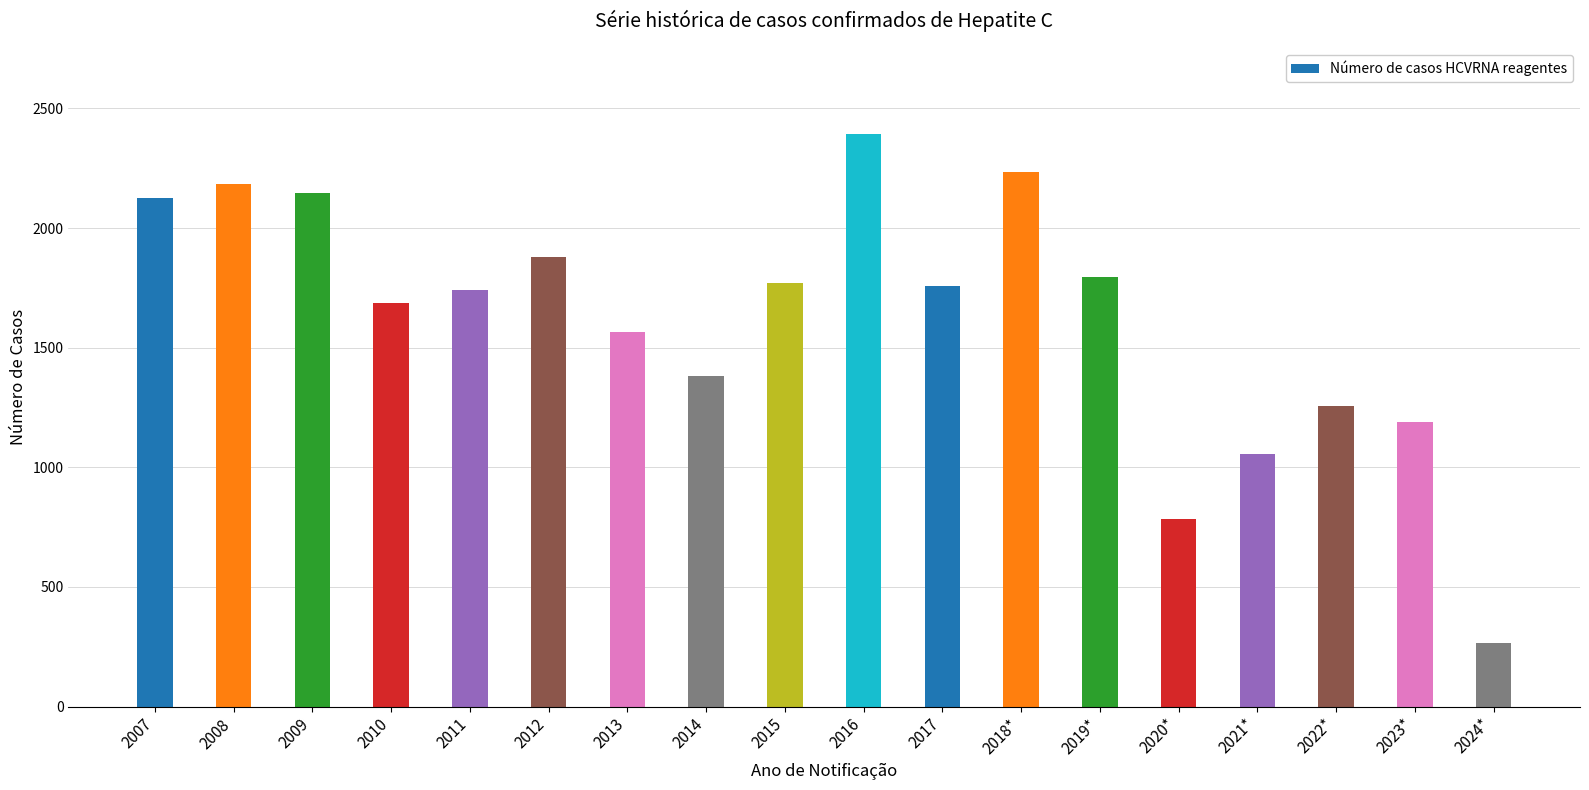

At which label is the value closest to 1330?

2014